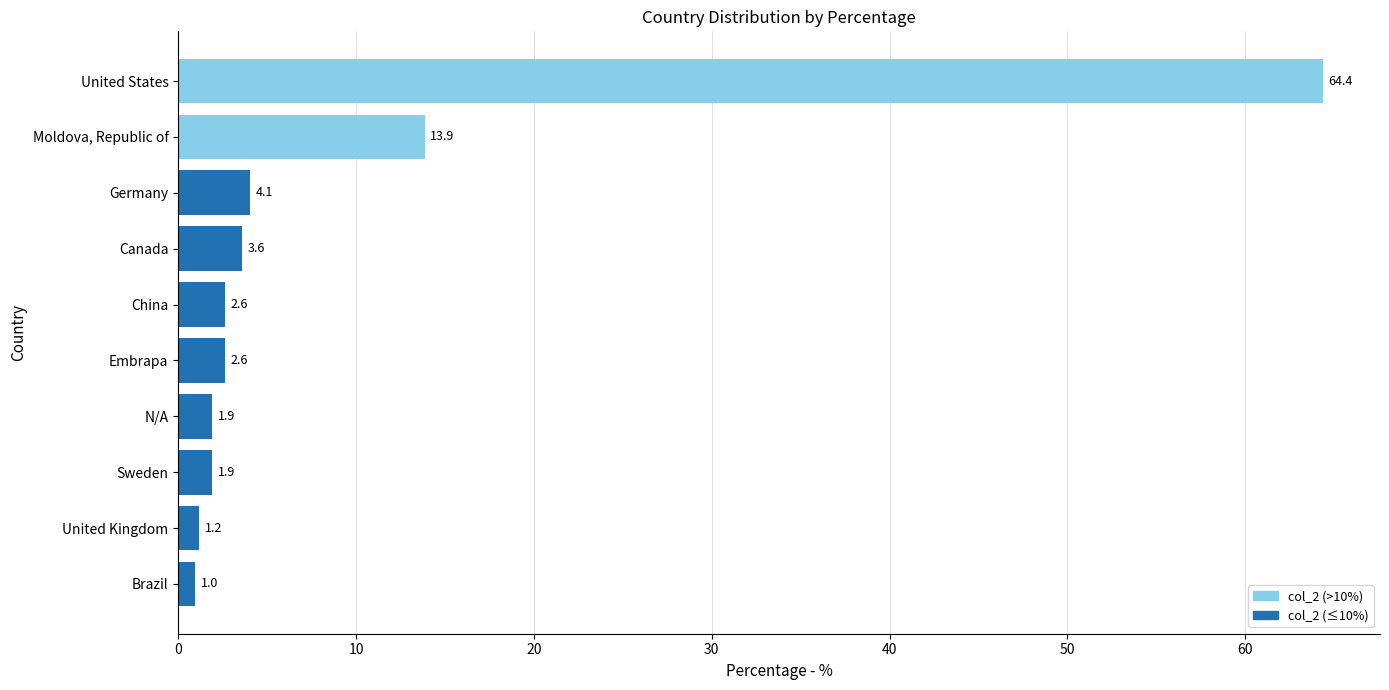

What position from the bottom is N/A?

4